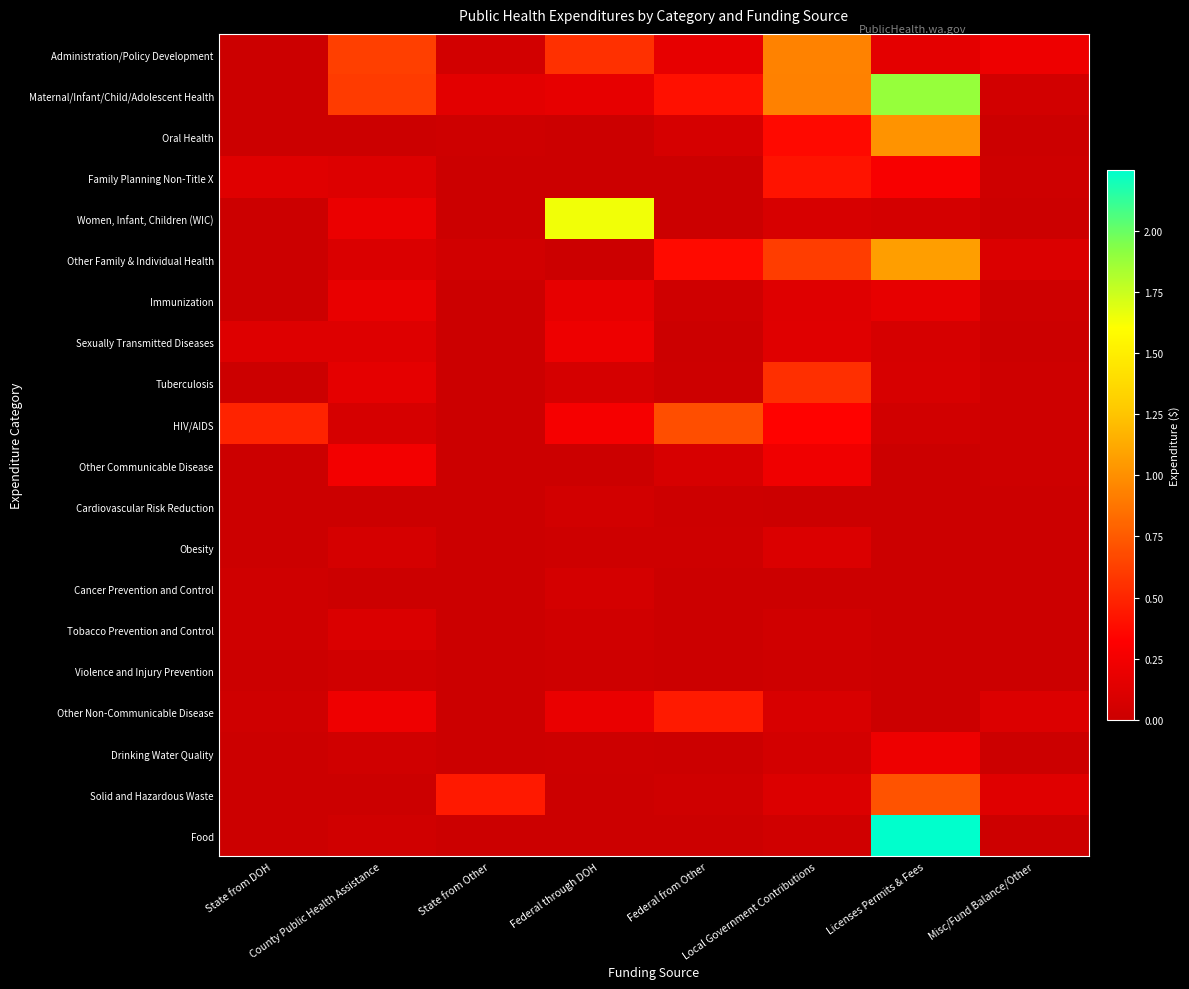

At which category does the chart reach its peak across all series?

Licenses Permits & Fees